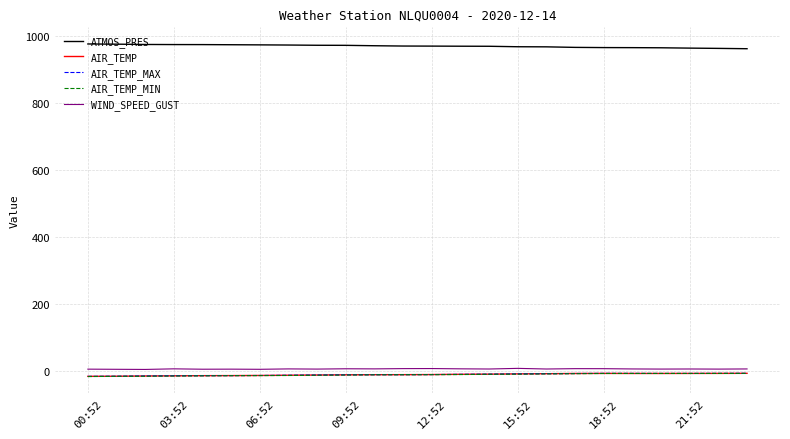

What is the sum of all AIR_TEMP_MIN values?

-251.9